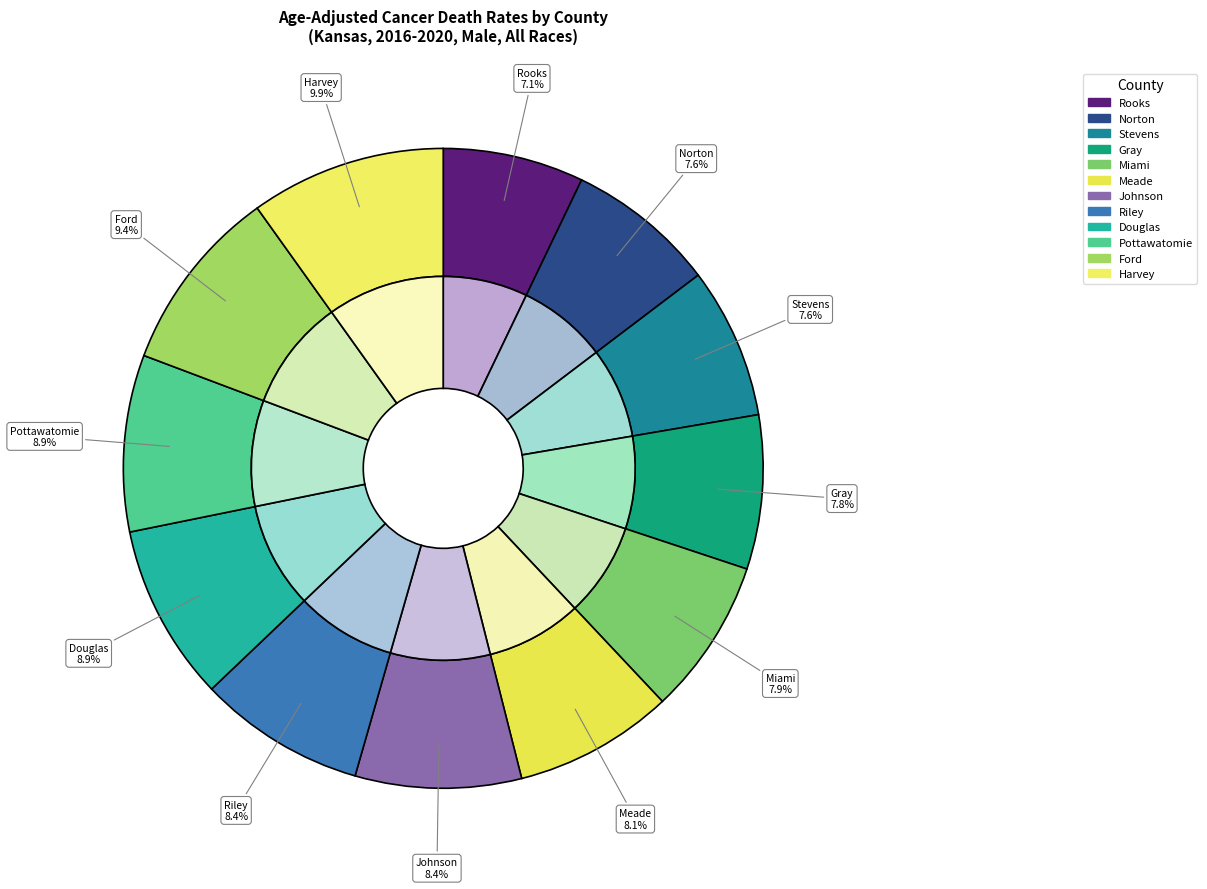

To the nearest percent, what is the difference between the largest and smallest slice percentages?

3%